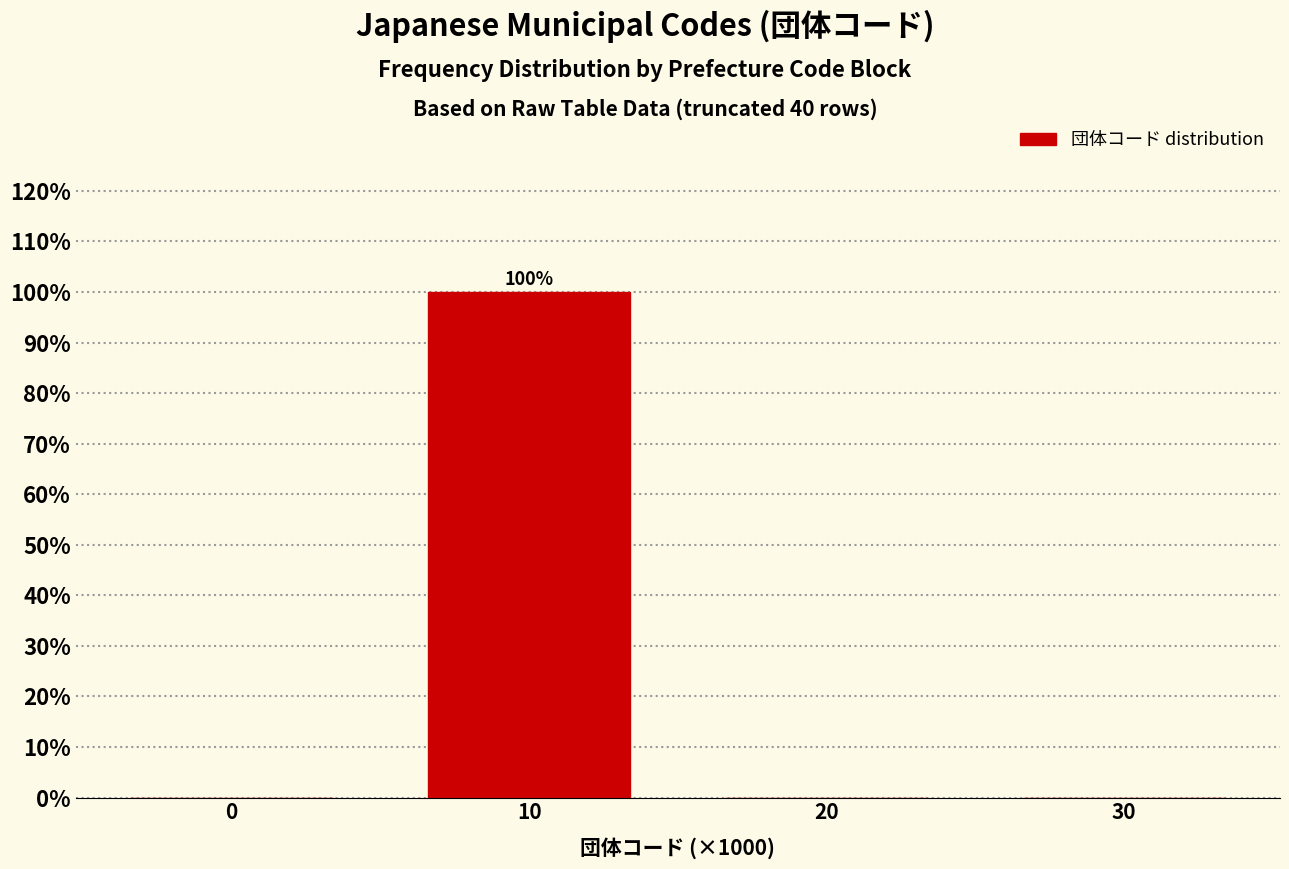

Reading right to left, list all the values displayed in this chart.

30=0	20=0	10=100	0=0